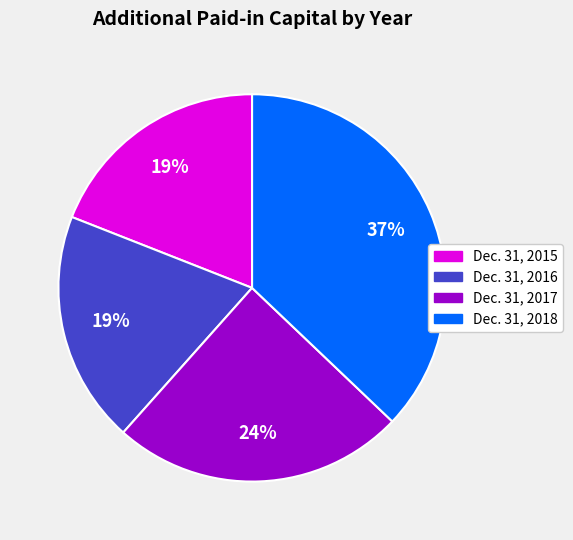

The Dec. 31, 2018 slice represents 37% of the pie. True or false?

True